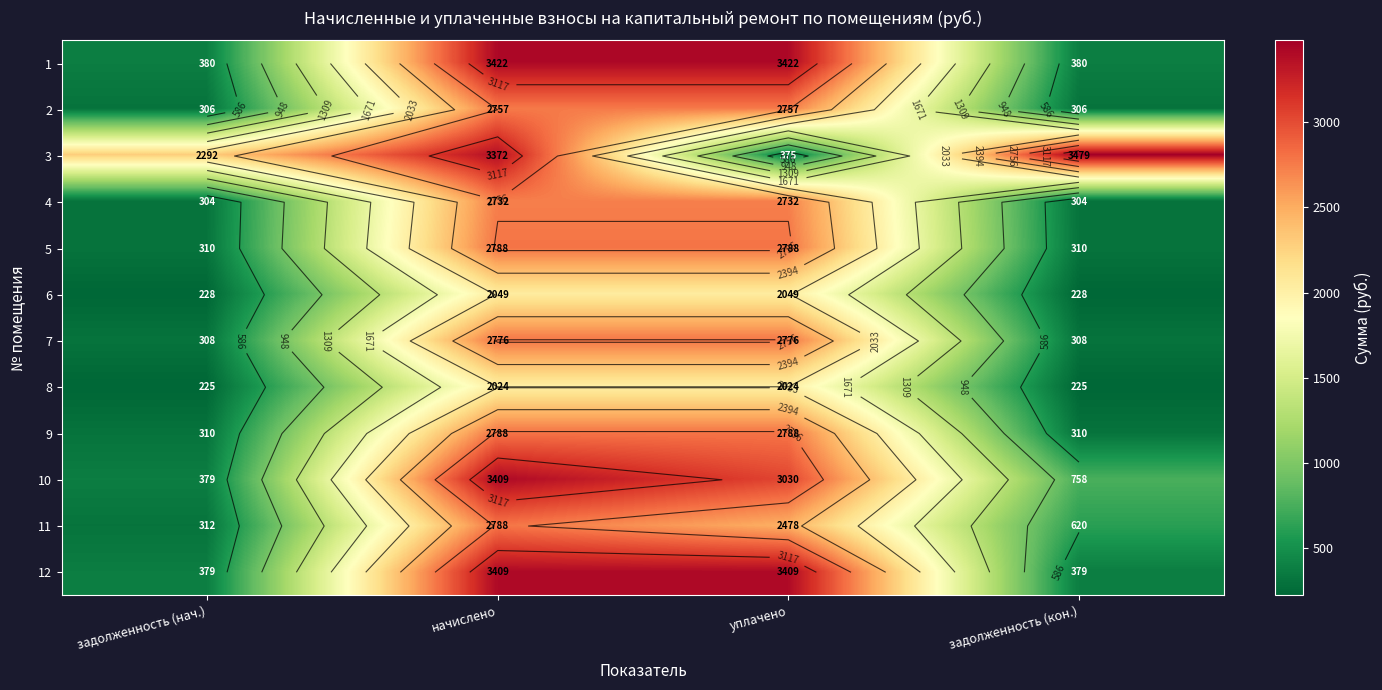

Where is 4 nearest to the value 1518?

задолженность (нач.)